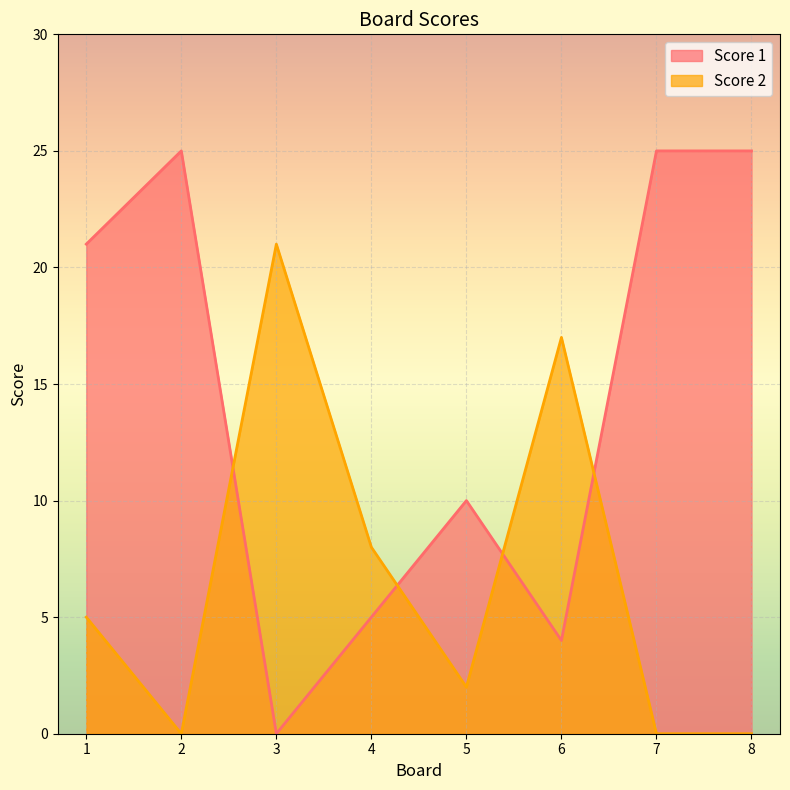

Reading left to right, what are all the values shown in this chart?

Score 1: 21	25	0	5	10	4	25	25
Score 2: 5	0	21	8	2	17	0	0